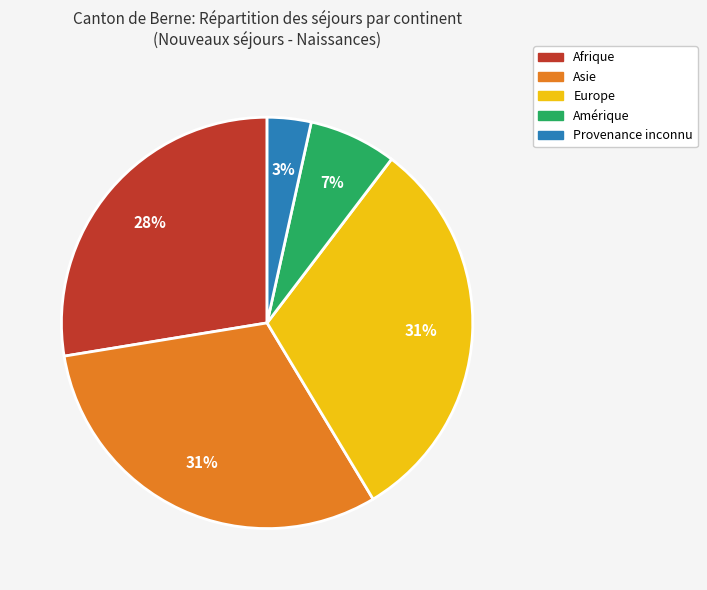

Is it true that Asie is 40% of the pie?

False